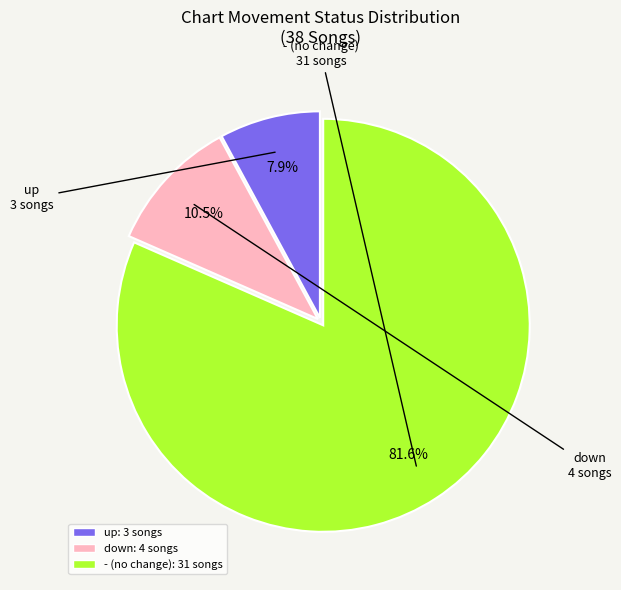

Does - represent more than half of the total?

Yes